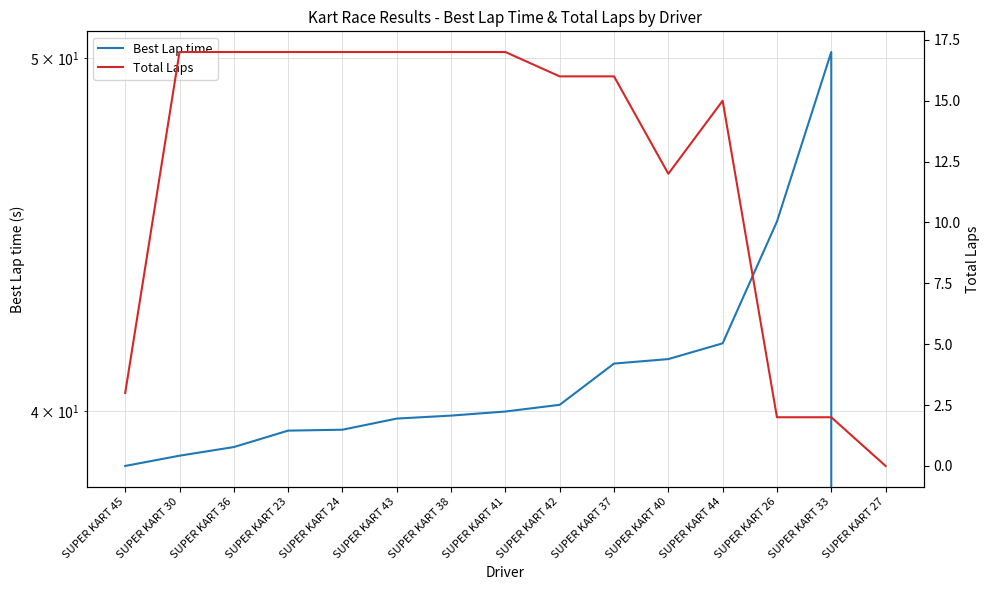

Which category has the highest value in the Total Laps series?

SUPER KART 30